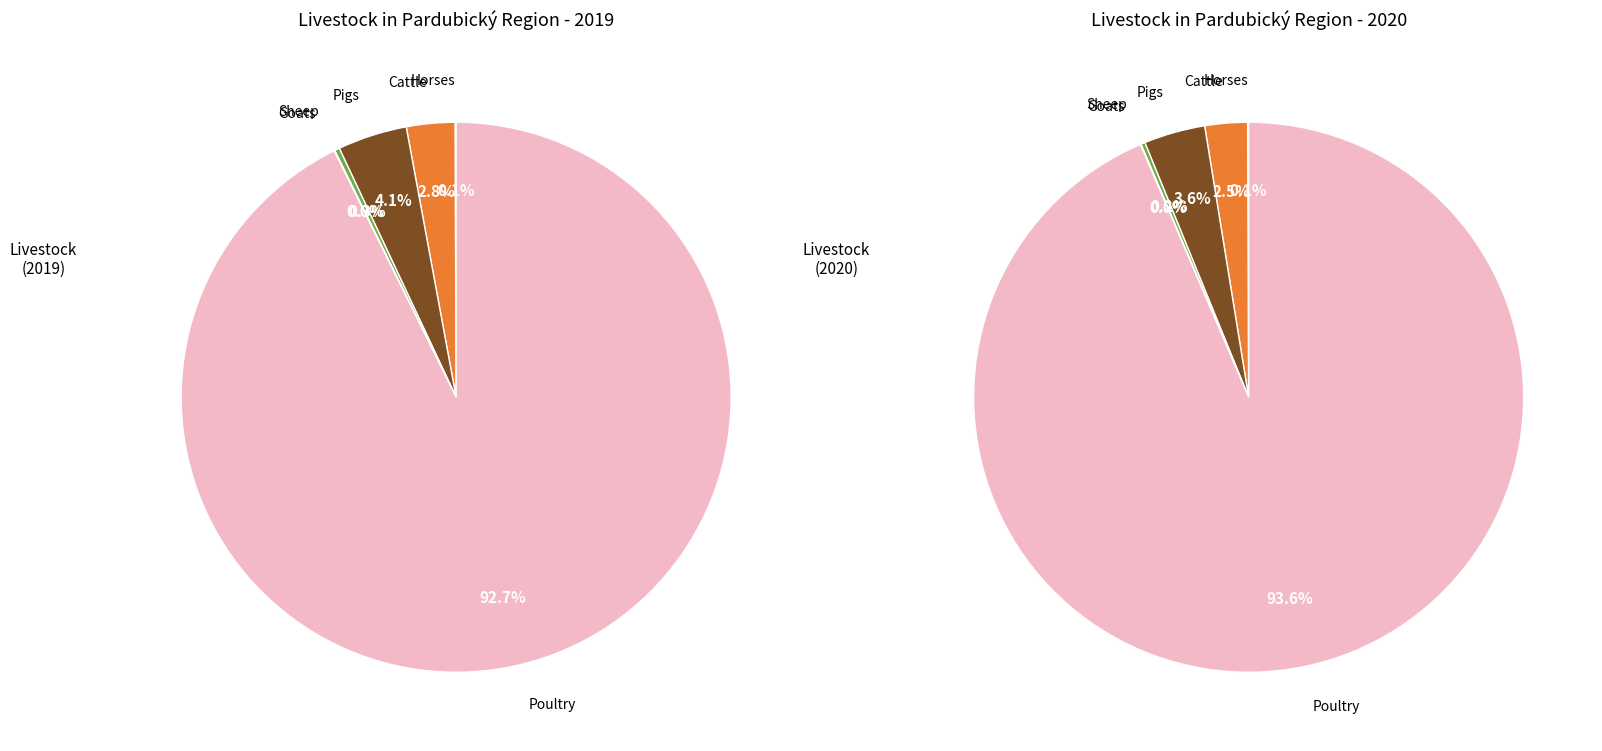

Is 5 the majority of the pie?

Yes